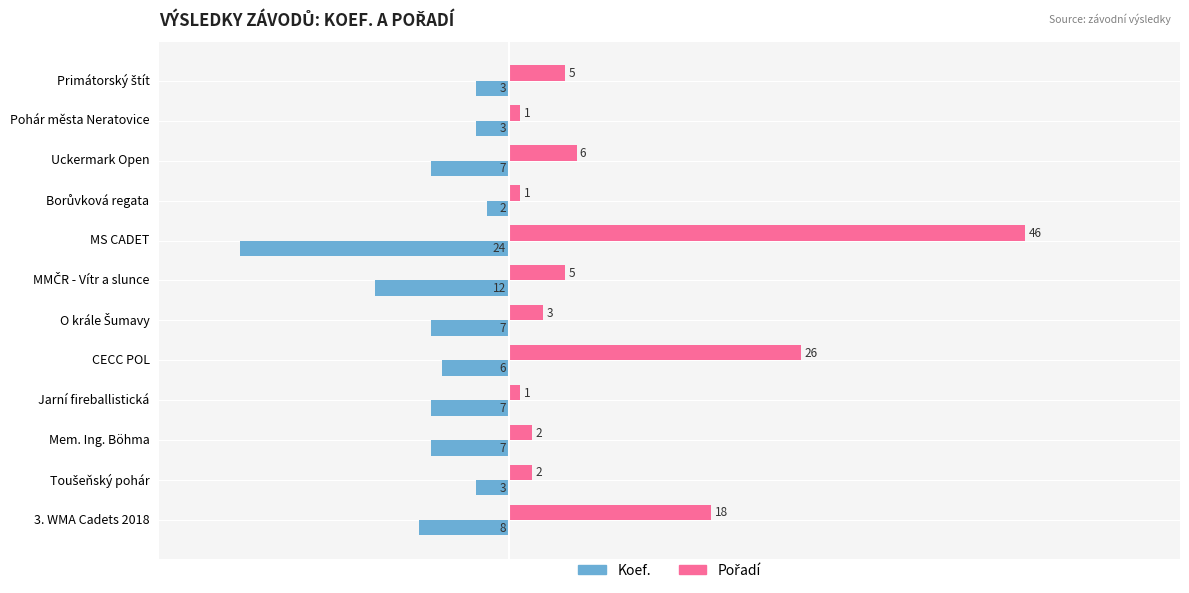

What is the difference between the maximum and minimum values in the Koef. series?

22